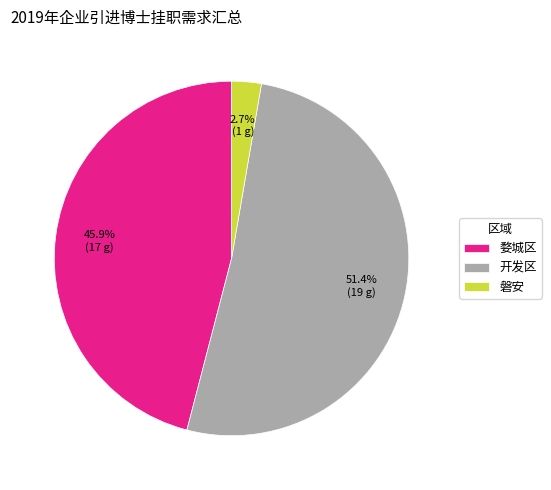

Rank the categories by value from lowest to highest.

磐安, 婺城区, 开发区